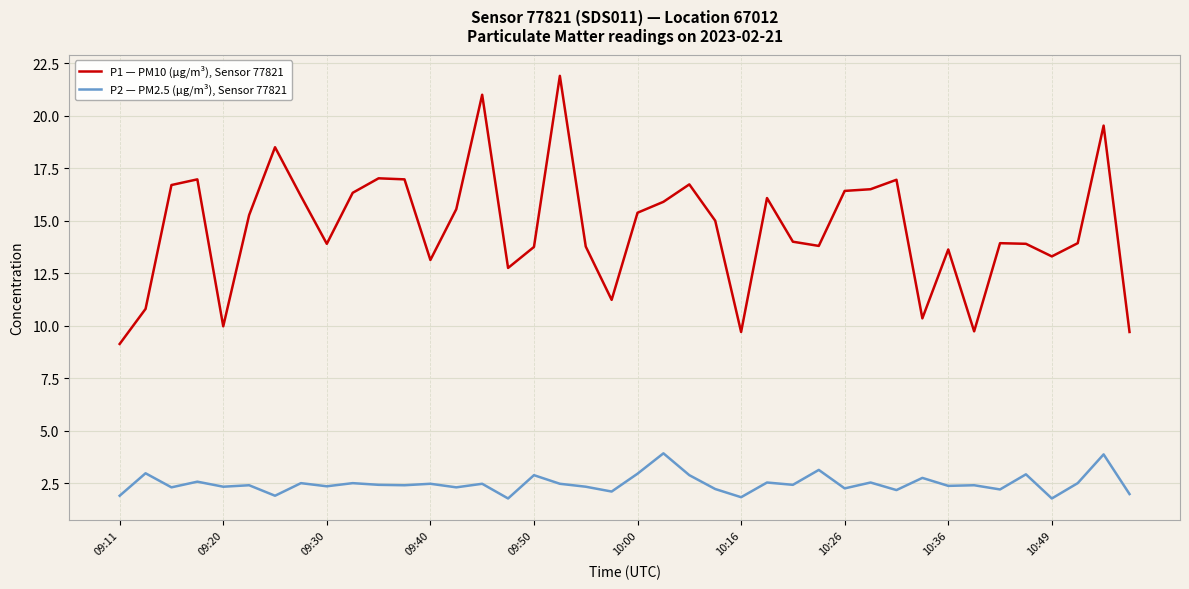

At how many categories does at least one series exceed 6?

40